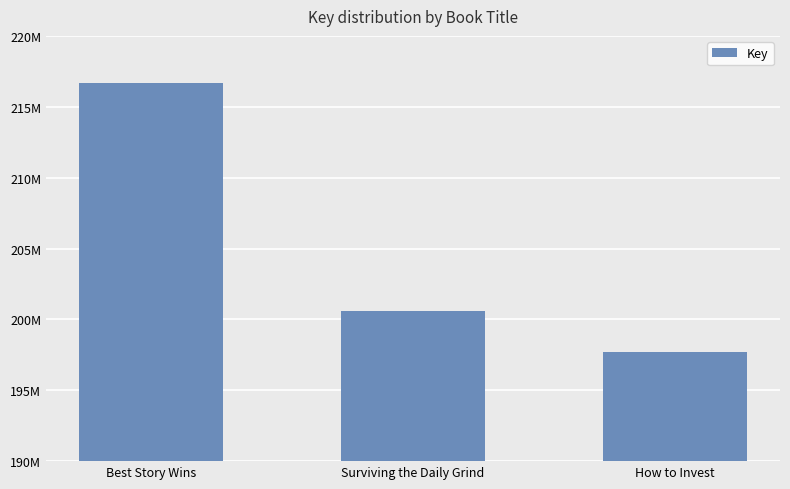

Approximately how many times larger is the value at Surviving the Daily Grind compared to How to Invest?

1.0